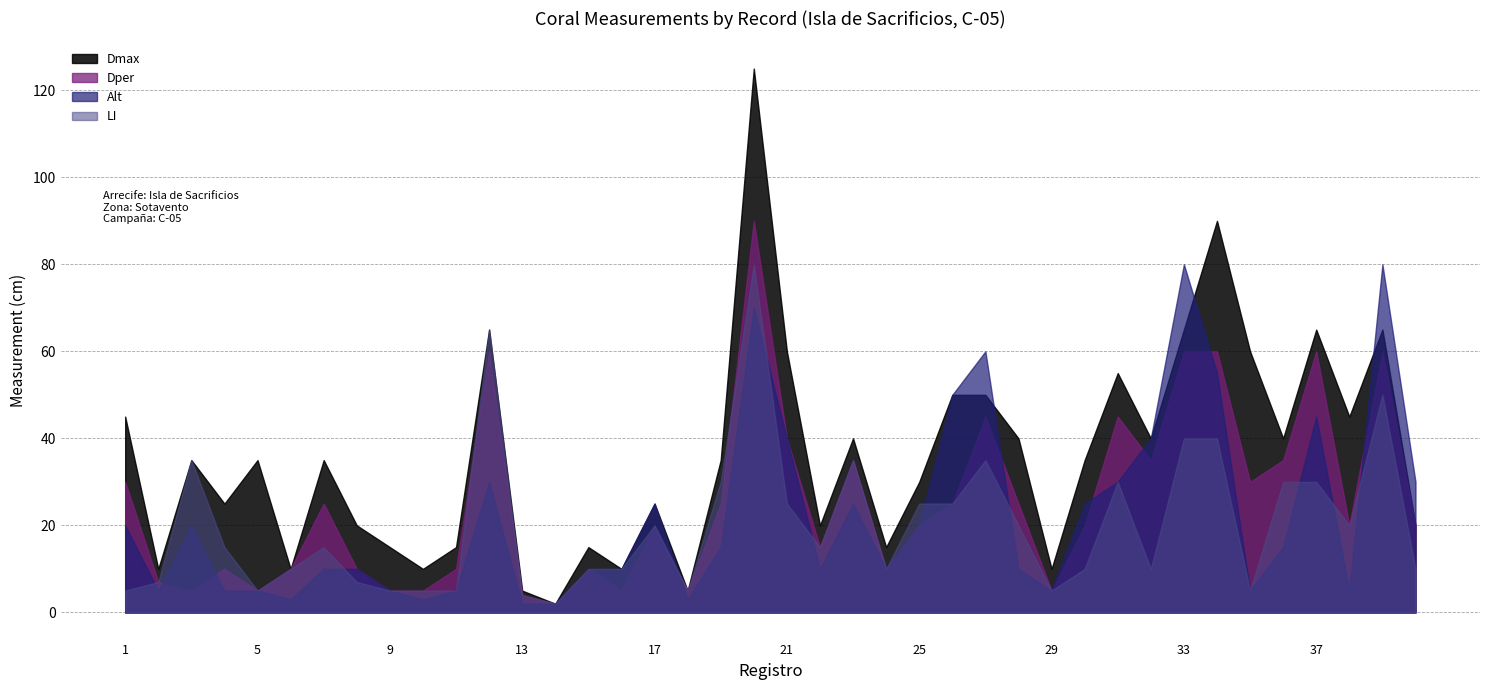

What is the value of the LI point at the 31st from the left?

30